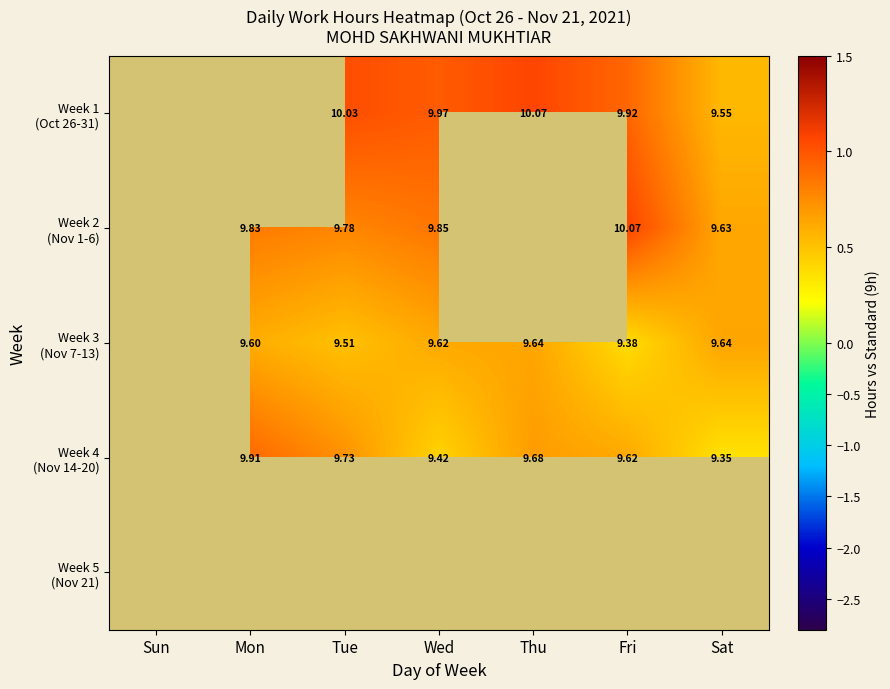

Is the value of Week 1 (Oct 26-31) at Thu greater than the value of Week 5 (Nov 21) at Sat?

No